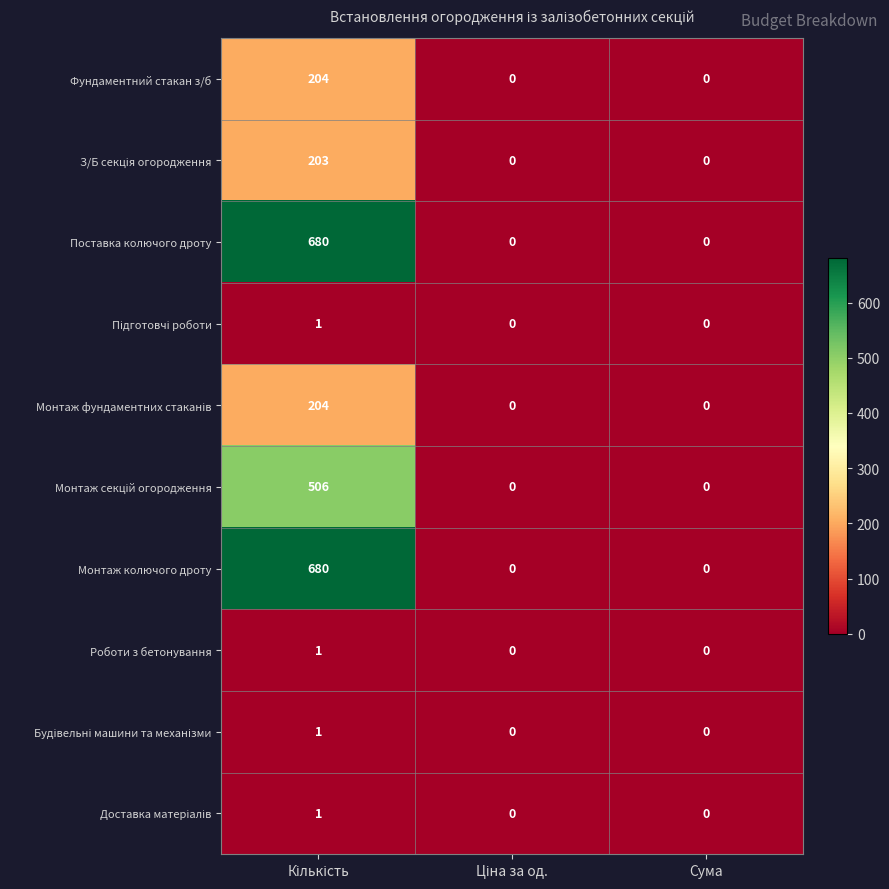

What is the greatest value displayed?

680